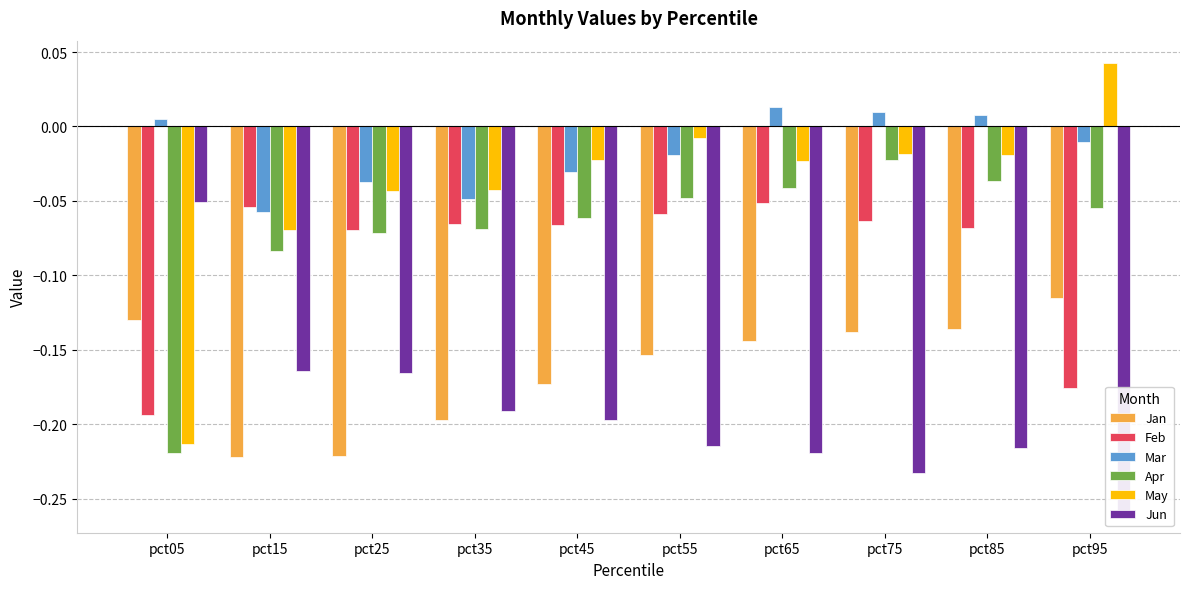

Where is Mar nearest to the value 0?

pct05